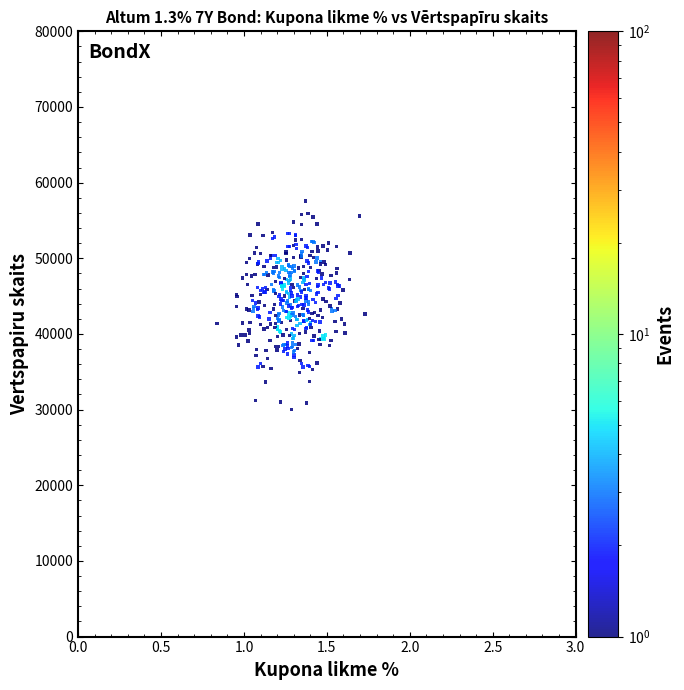

What is the range of X values (max minus min)?

0.9